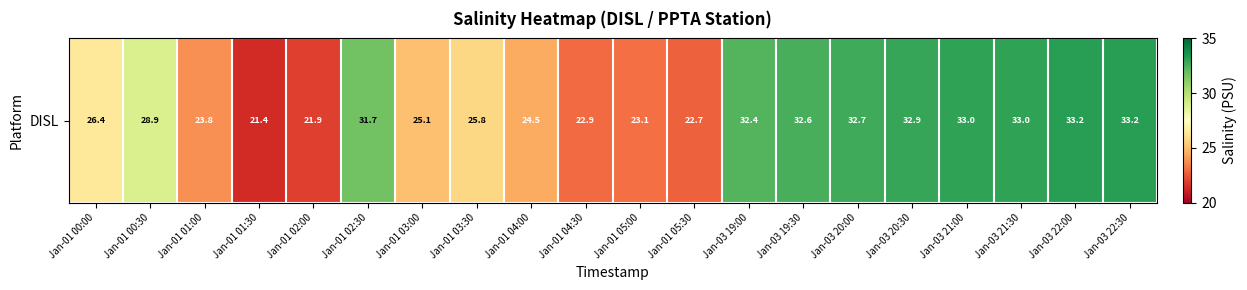

Reading left to right, what are all the values shown in this chart?

Jan-01 00:00=26.4	Jan-01 00:30=28.9	Jan-01 01:00=23.8	Jan-01 01:30=21.4	Jan-01 02:00=21.9	Jan-01 02:30=31.7	Jan-01 03:00=25.1	Jan-01 03:30=25.8	Jan-01 04:00=24.5	Jan-01 04:30=22.9	Jan-01 05:00=23.1	Jan-01 05:30=22.7	Jan-03 19:00=32.4	Jan-03 19:30=32.6	Jan-03 20:00=32.7	Jan-03 20:30=32.9	Jan-03 21:00=33.0	Jan-03 21:30=33.0	Jan-03 22:00=33.2	Jan-03 22:30=33.2